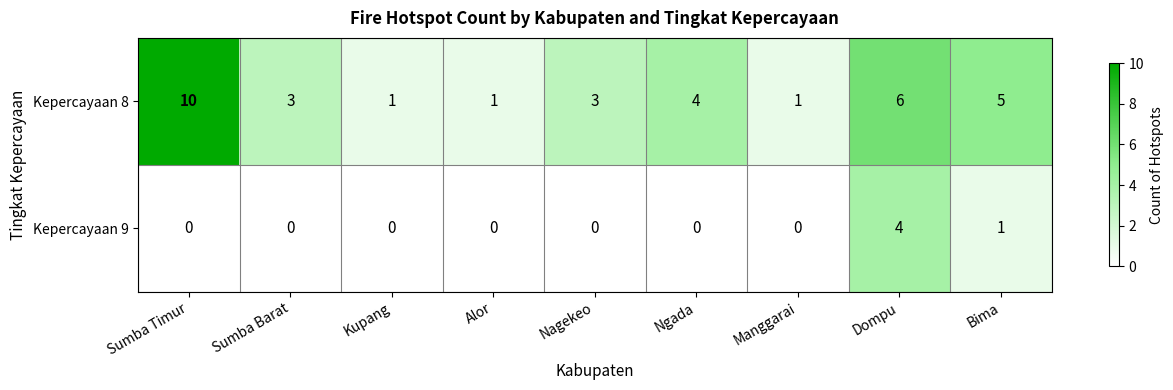

Count the number of categories in the chart.

9